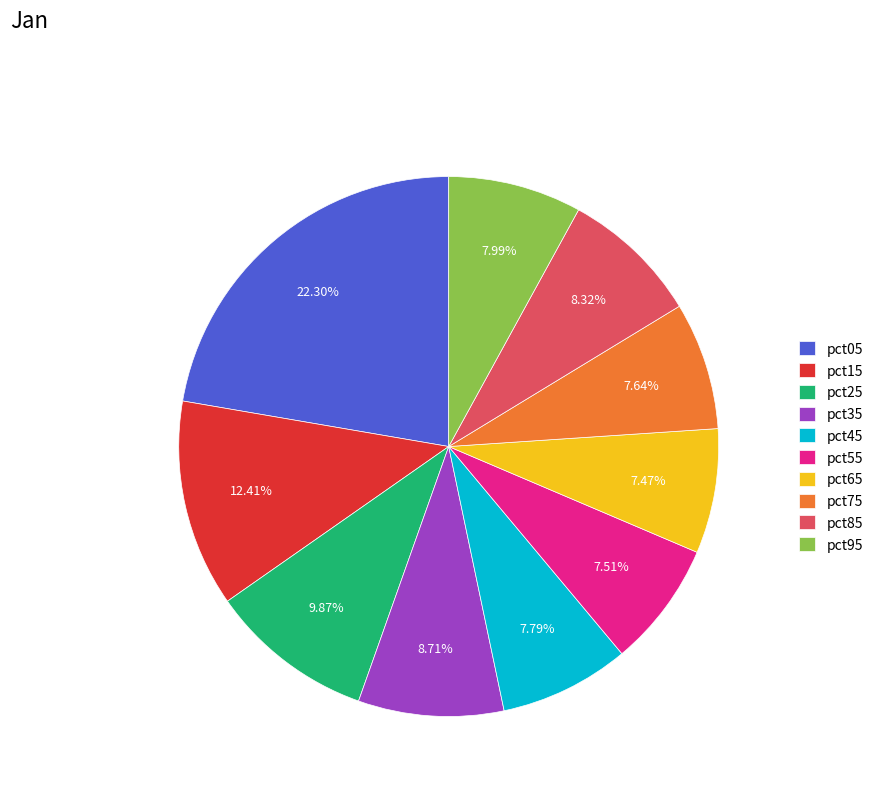

To the nearest percent, what is the combined percentage of pct55 and pct25?

17%